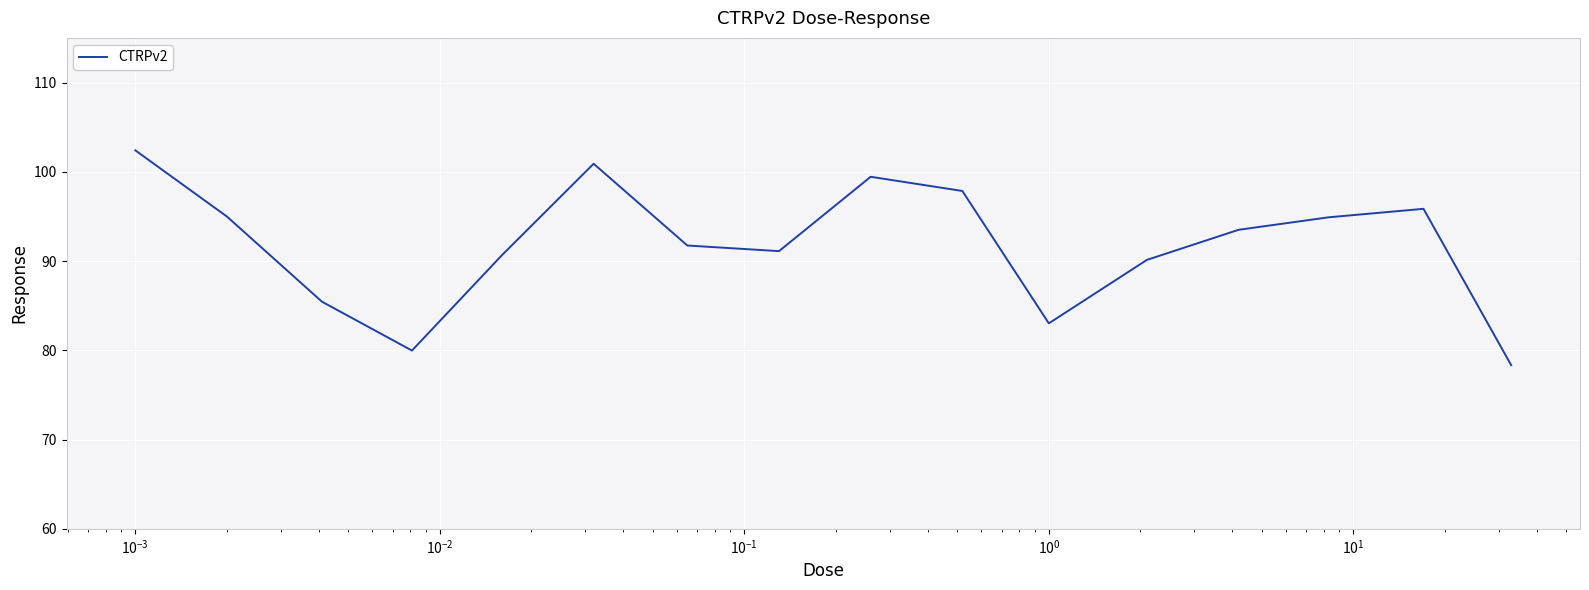

What is the greatest value displayed?

102.4